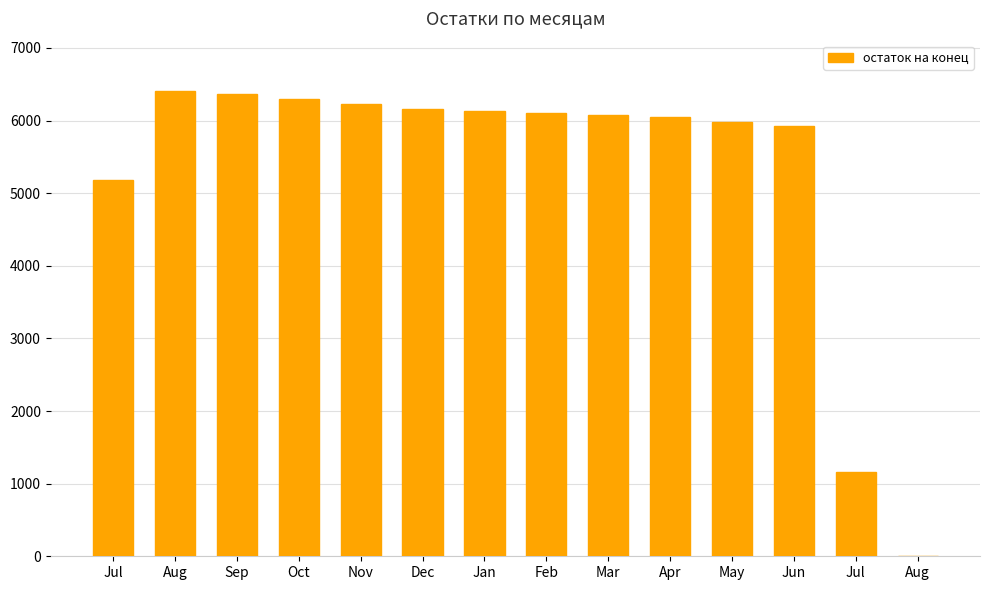

Reading right to left, list all the values displayed in this chart.

5.0	1157.9	5923.2	5986.4	6054.6	6081.5	6108.8	6136.2	6163.5	6227.6	6298.1	6366.8	6408.6	5181.5